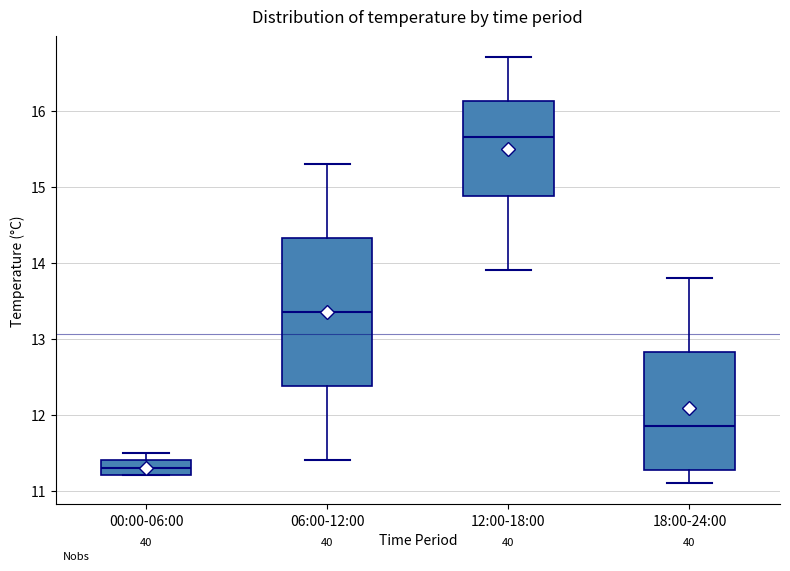

Where is the upper edge of the box for 06:00-12:00 on the y-axis? The values are not printed on the chart, so give them approximately, as read against the axis.

14.3